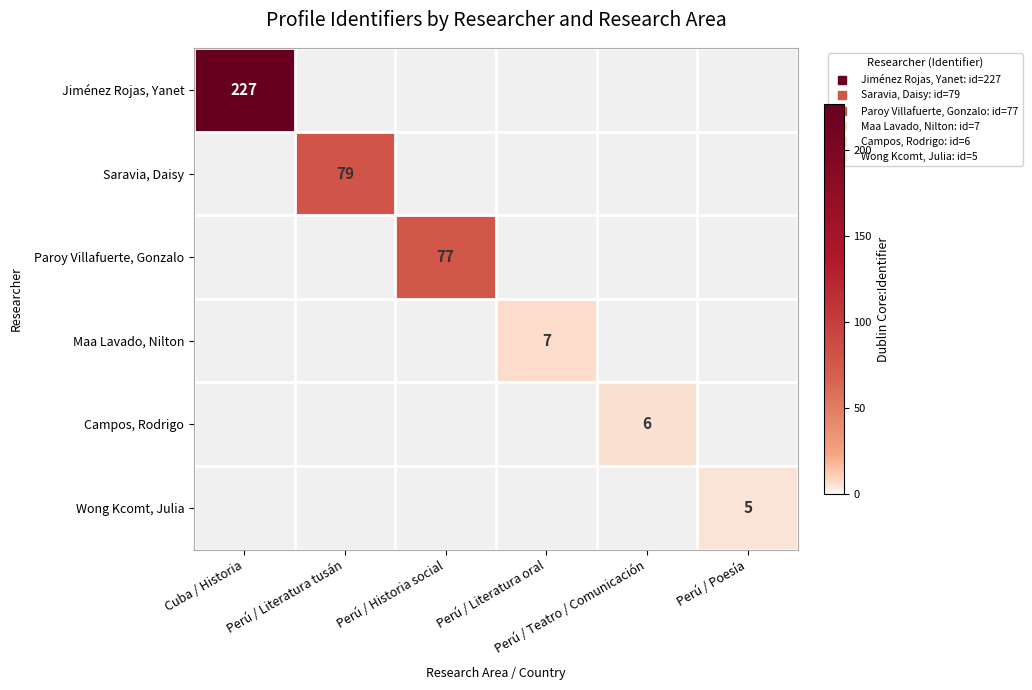

At how many categories does at least one series exceed 92?

1